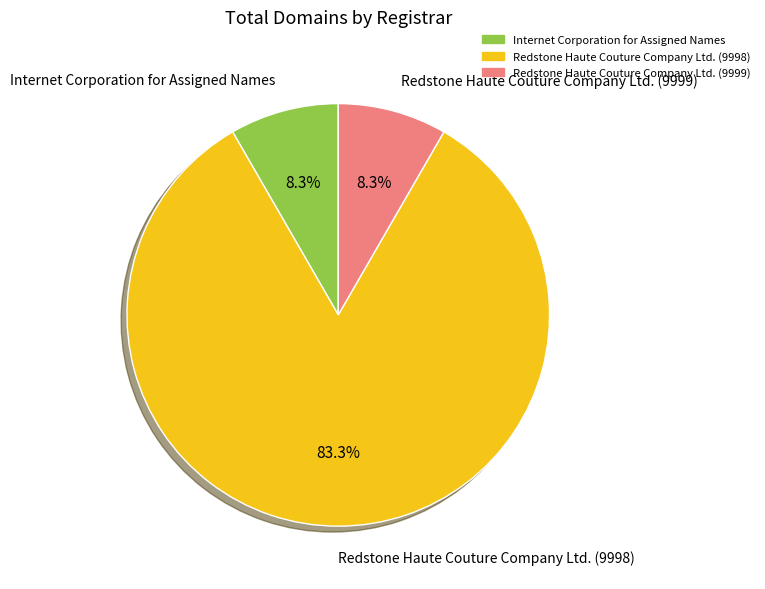

Between Redstone Haute Couture Company Ltd. (9999) and Redstone Haute Couture Company Ltd. (9998), which is larger?

Redstone Haute Couture Company Ltd. (9998)